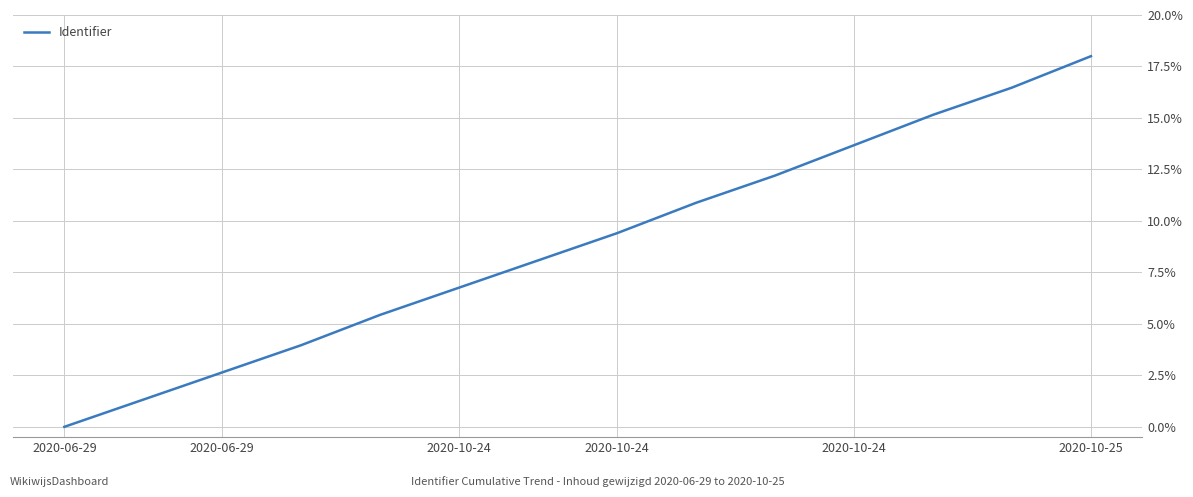

What is the difference between the maximum and minimum values?

18.0